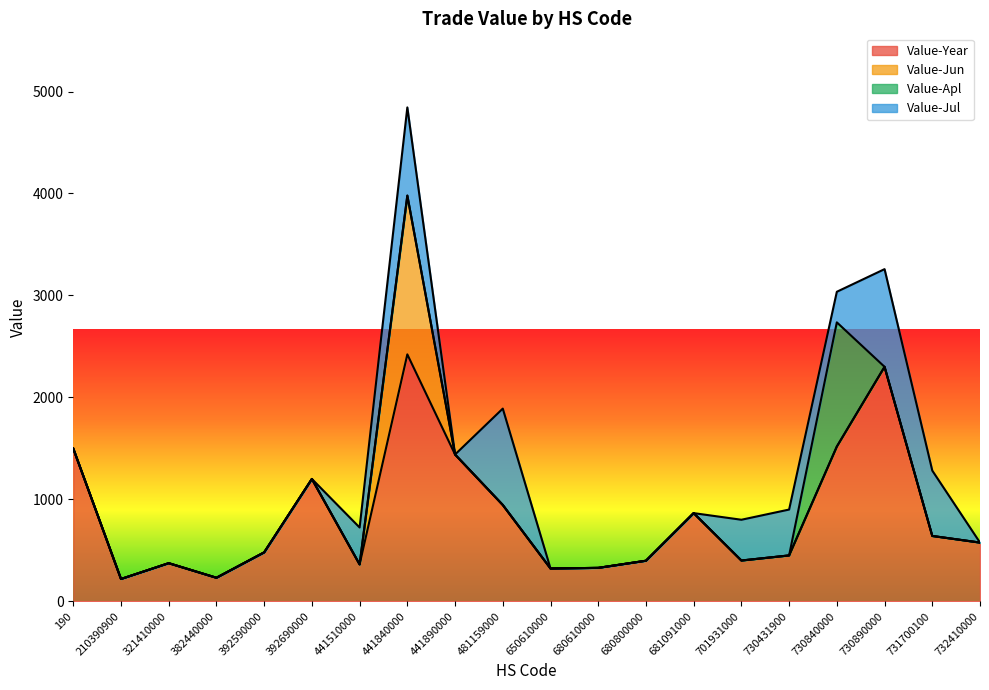

True or false: Value-Year and Value-Jul intersect in this chart.

False